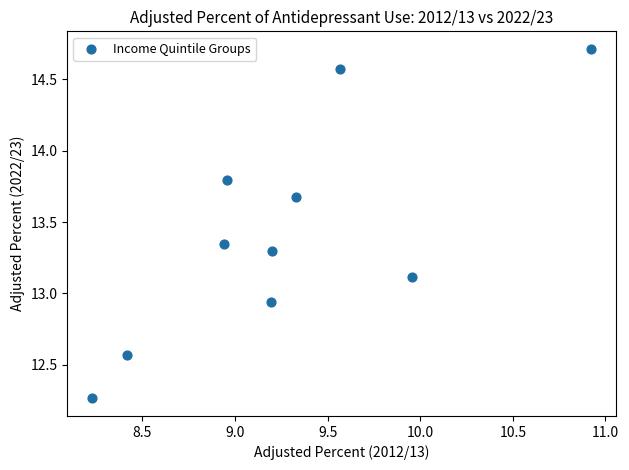

What is the range of Y values (max minus min)?

2.4